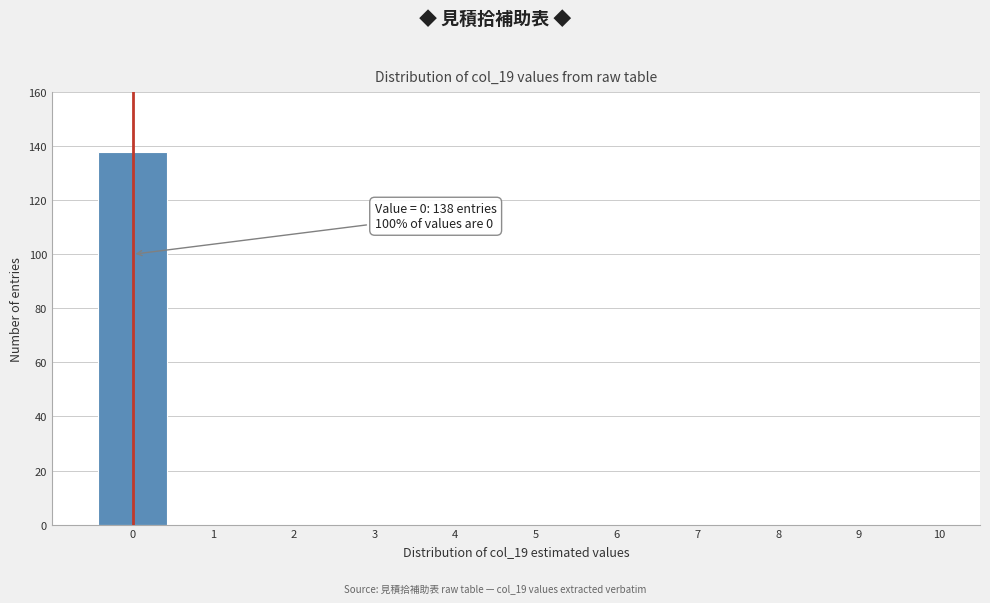

Reading left to right, list all the values displayed in this chart.

0=138	1=0	2=0	3=0	4=0	5=0	6=0	7=0	8=0	9=0	10=0